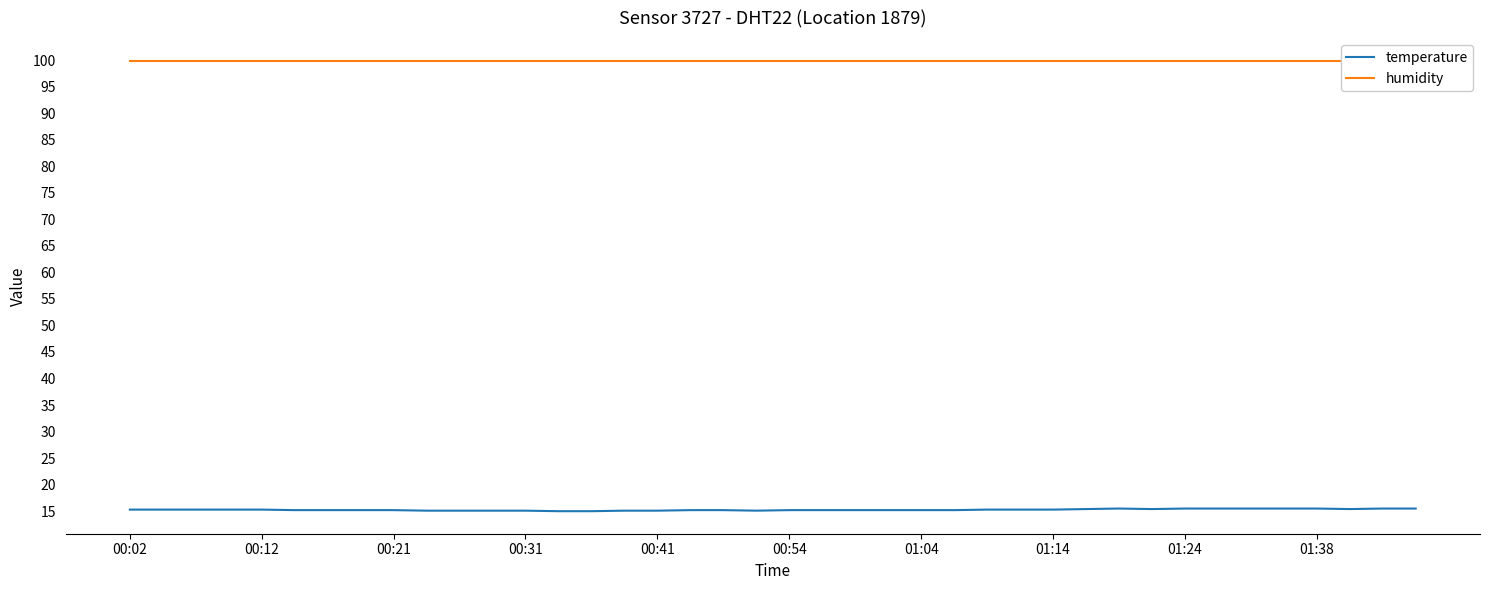

The value of temperature at 01:24 is 25.0. True or false?

False